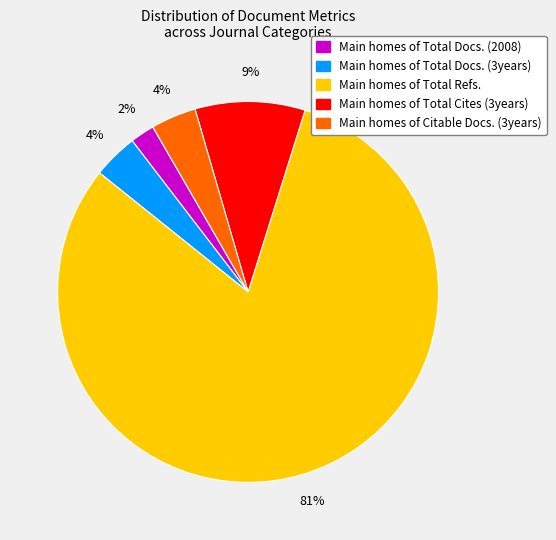

To the nearest percent, what is the average slice percentage?

20%